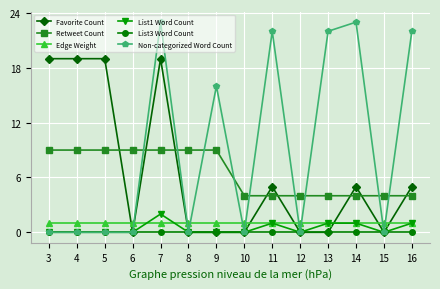

What is the maximum value shown in the chart?

23